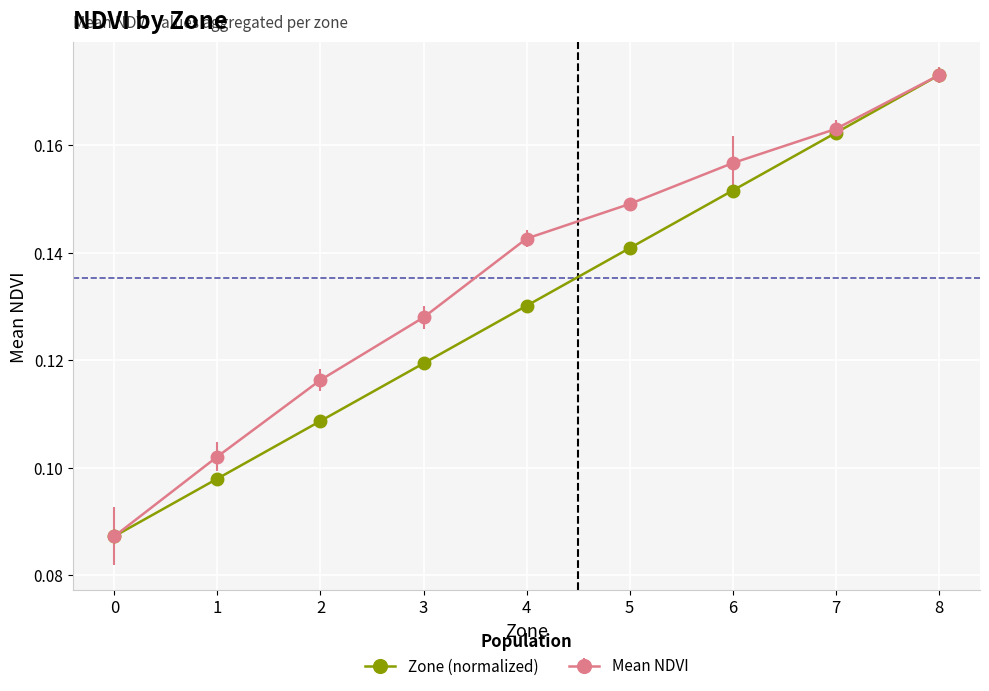

True or false: Zone (normalized) has more than 2 interior local peaks.

False